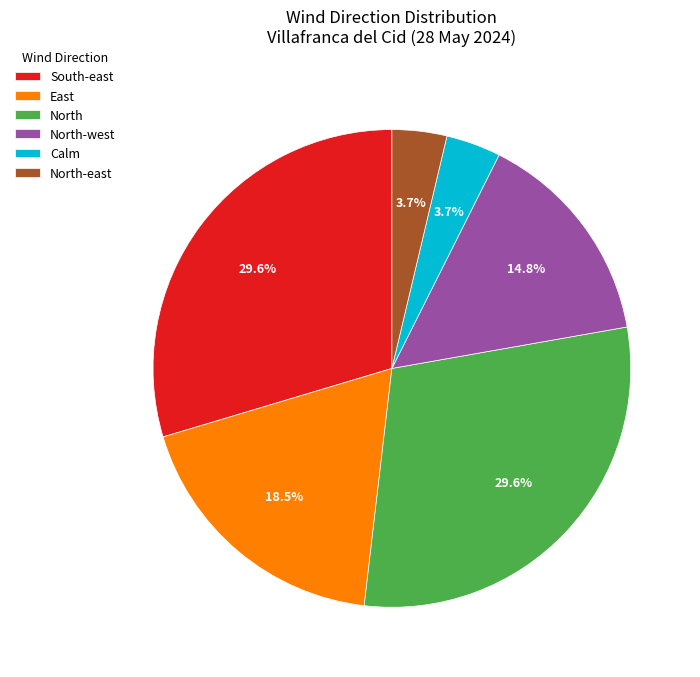

Is it true that North-west is 1% of the pie?

False